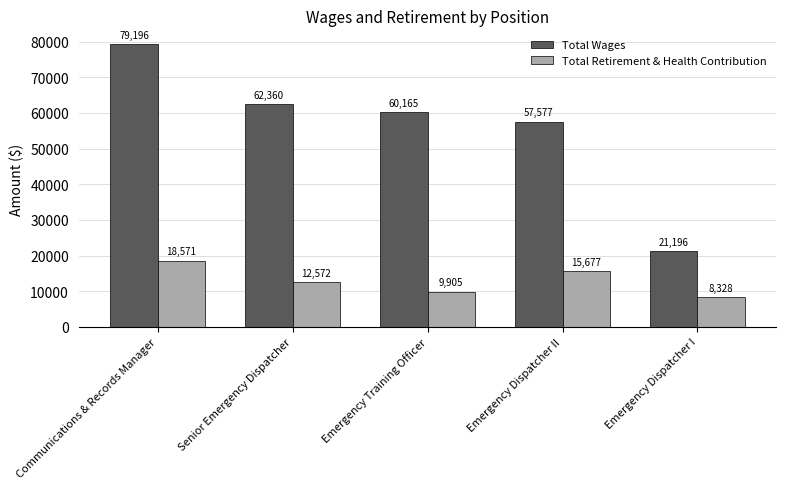

What is the difference between the Total Retirement & Health Contribution values at Senior Emergency Dispatcher and Emergency Dispatcher I?

4244